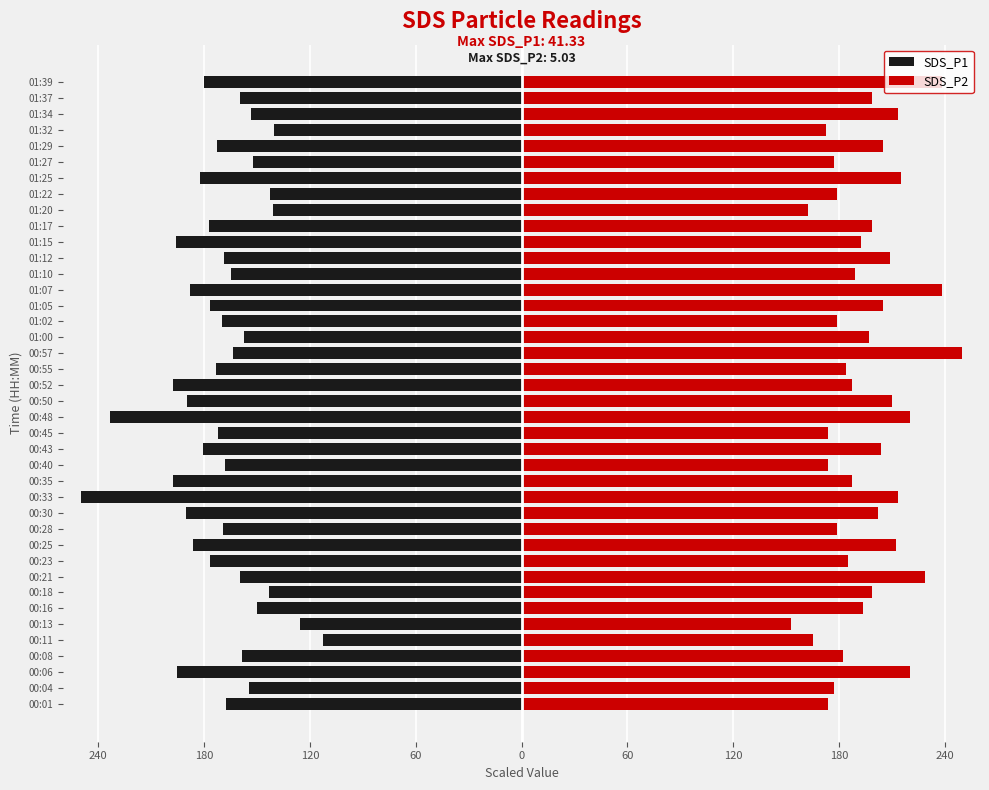

The SDS_P1 series shows -239.0 at 00:40. True or false?

False